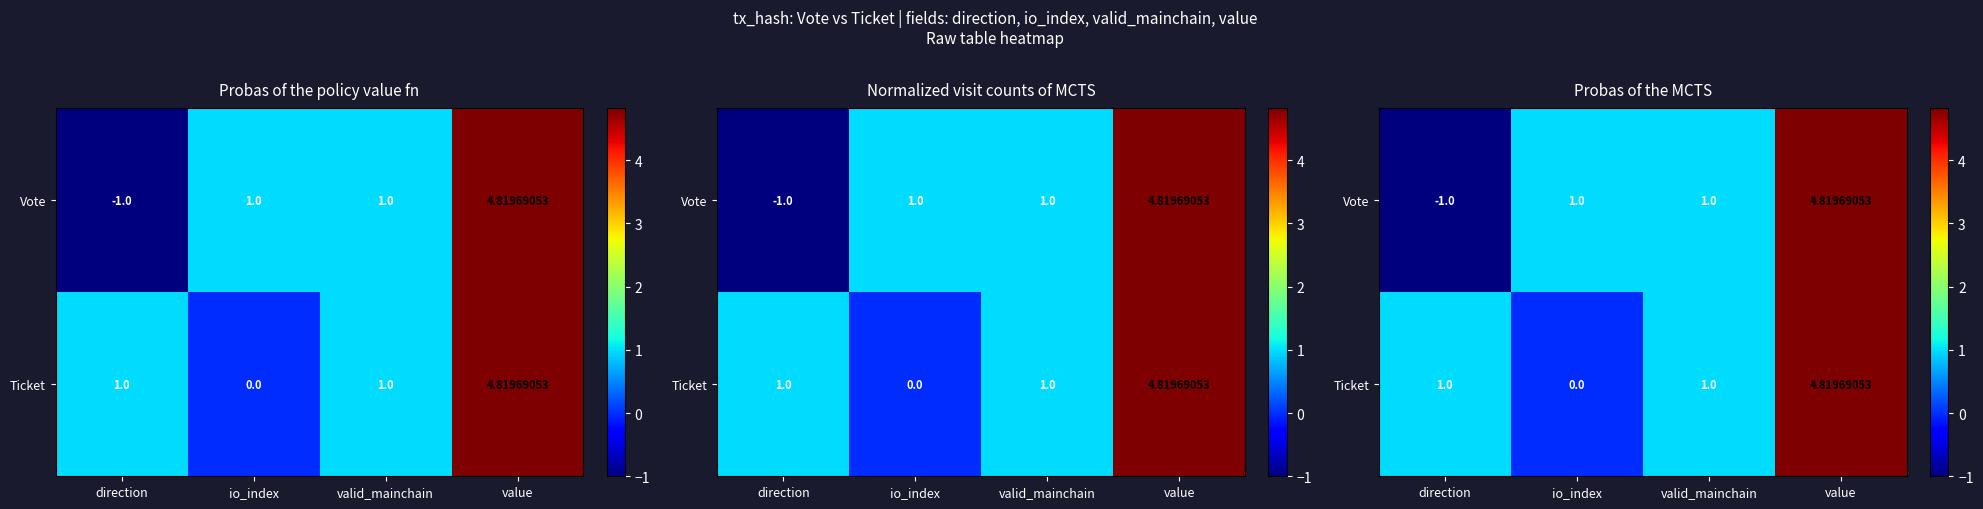

At how many categories does at least one series exceed 0?

4